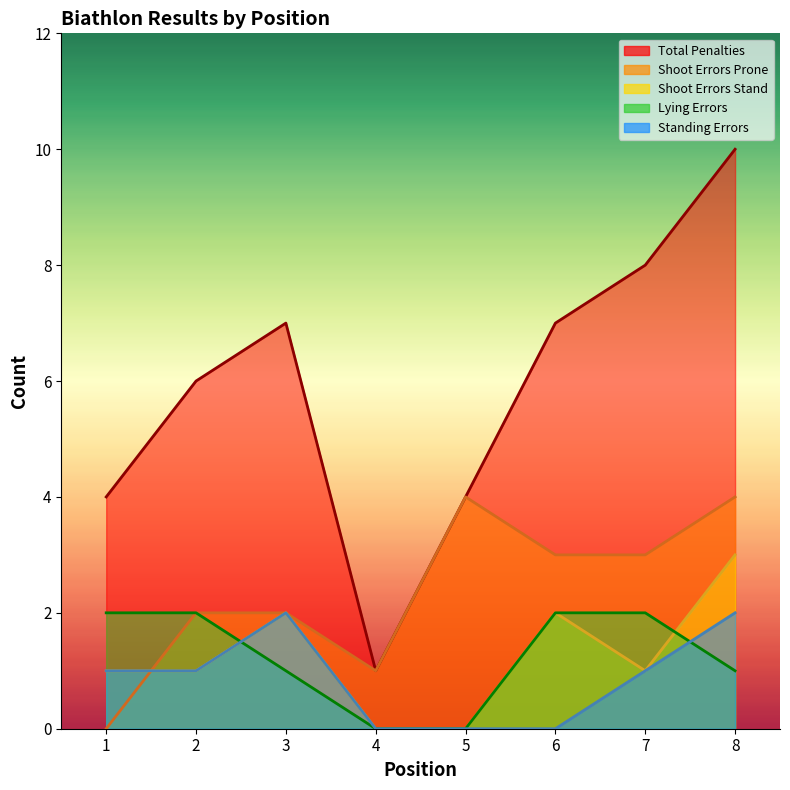

Is it true that Lying Errors equals 1 at 5?

False